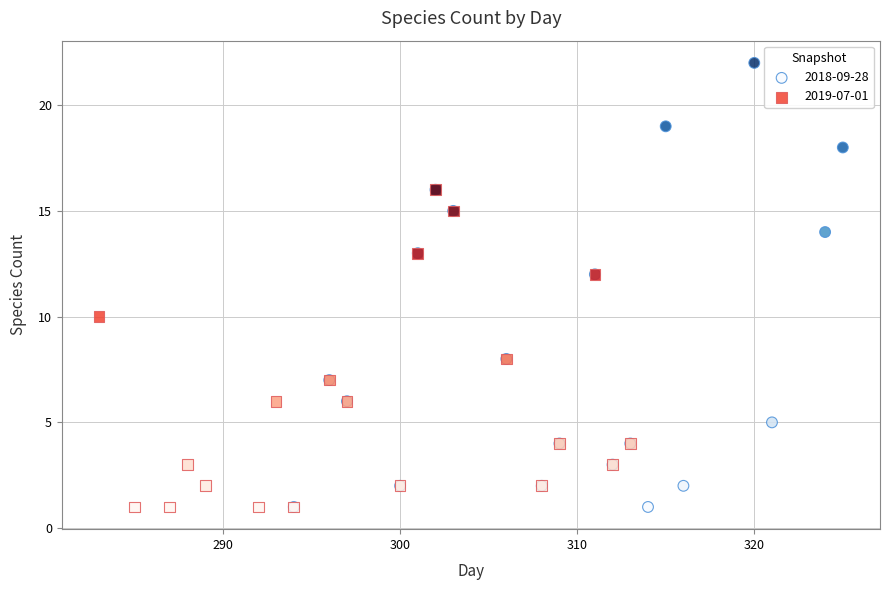

What are all the series names shown in the legend?

2018-09-28, 2019-07-01